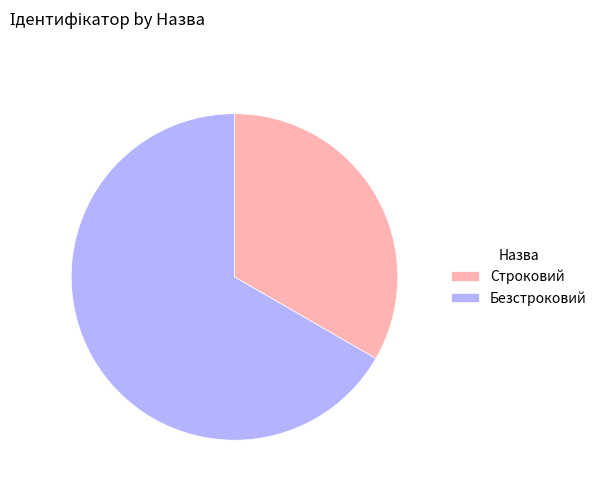

Is there any slice that represents more than half of the pie?

Yes